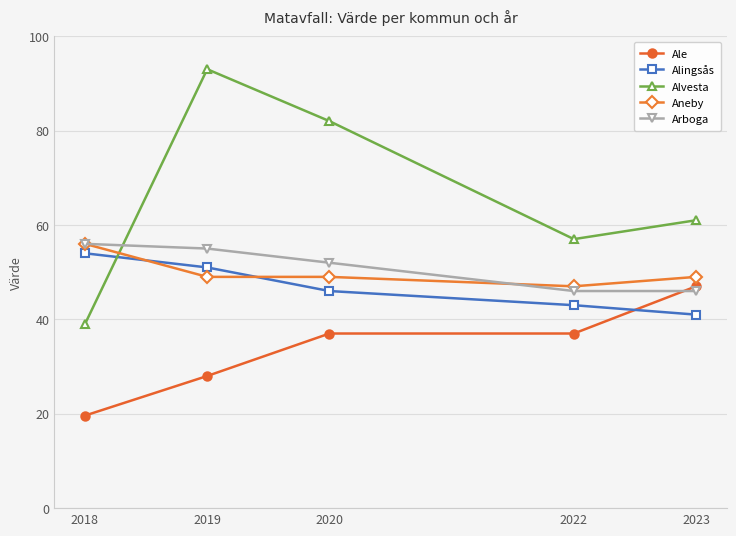

Count the Alingsås values in the range 43 to 51.

3